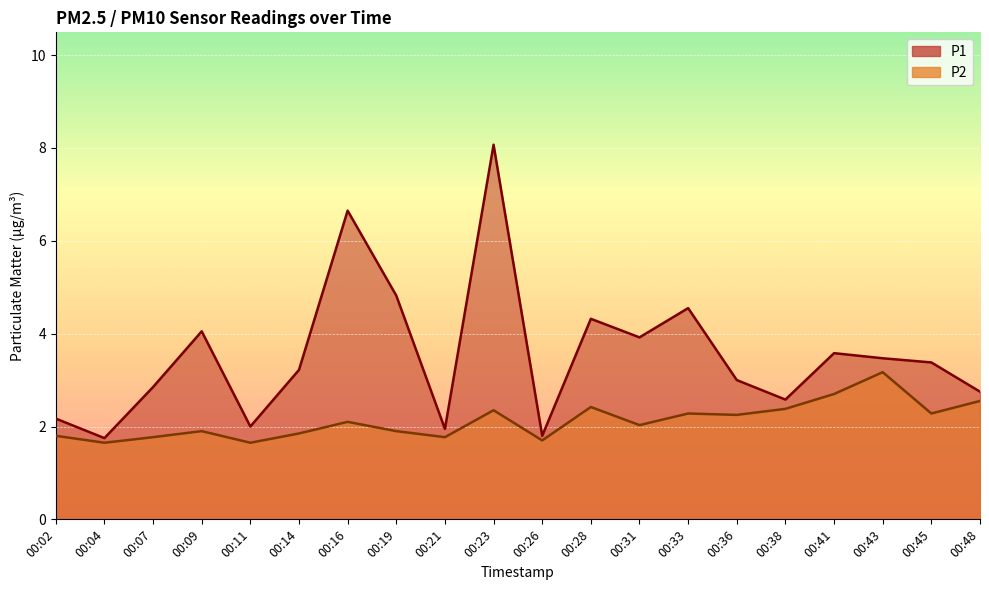

Reading right to left, transcribe all the data shown in this chart.

P1: 2.8	3.4	3.5	3.6	2.6	3.0	4.5	3.9	4.3	1.8	8.1	1.9	4.8	6.7	3.2	2.0	4.0	2.9	1.8	2.2
P2: 2.5	2.3	3.2	2.7	2.4	2.2	2.3	2.0	2.4	1.7	2.4	1.8	1.9	2.1	1.9	1.6	1.9	1.8	1.6	1.8